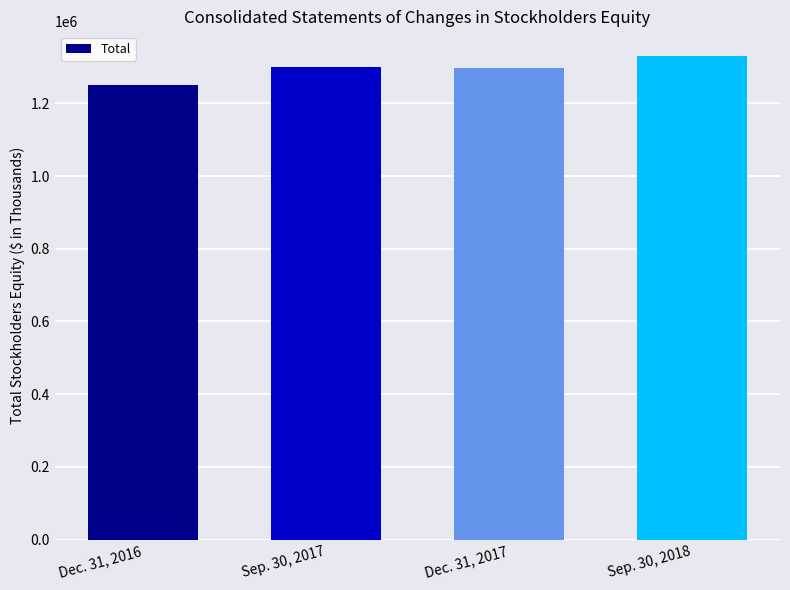

What is the difference between the maximum and minimum values?

79808